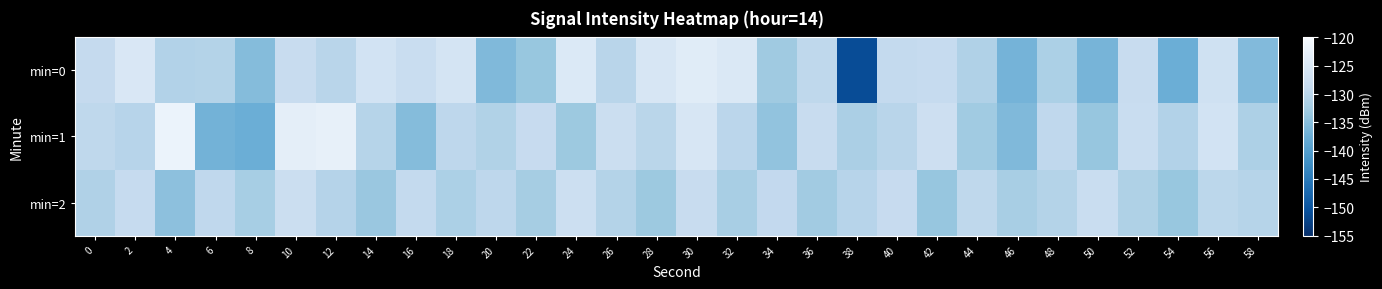

Reading left to right, extract all data points from this chart.

min=0: 0=-128.8	2=-125.2	4=-130.9	6=-130.7	8=-135.2	10=-128.3	12=-130.2	14=-126.6	16=-128.2	18=-126.0	20=-135.6	22=-133.6	24=-124.8	26=-130.2	28=-125.6	30=-124.0	32=-124.9	34=-132.9	36=-129.5	38=-151.1	40=-129.0	42=-128.7	44=-131.1	46=-136.6	48=-131.6	50=-136.4	52=-128.5	54=-137.4	56=-127.1	58=-135.5
min=1: 0=-129.6	2=-130.4	4=-122.1	6=-136.8	8=-137.4	10=-123.3	12=-122.9	14=-130.5	16=-135.3	18=-129.7	20=-131.0	22=-128.5	24=-133.2	26=-127.8	28=-130.1	30=-125.5	32=-129.9	34=-134.1	36=-128.3	38=-131.7	40=-130.2	42=-127.4	44=-132.8	46=-135.6	48=-129.3	50=-133.7	52=-128.1	54=-130.9	56=-126.5	58=-131.4
min=2: 0=-131.2	2=-128.7	4=-134.5	6=-129.3	8=-132.1	10=-127.8	12=-130.6	14=-133.4	16=-128.9	18=-131.5	20=-129.7	22=-132.3	24=-127.6	26=-130.8	28=-133.2	30=-128.4	32=-131.9	34=-129.1	36=-132.7	38=-130.3	40=-128.6	42=-133.8	44=-129.5	46=-132.0	48=-130.7	50=-128.2	52=-131.3	54=-133.6	56=-129.8	58=-130.5